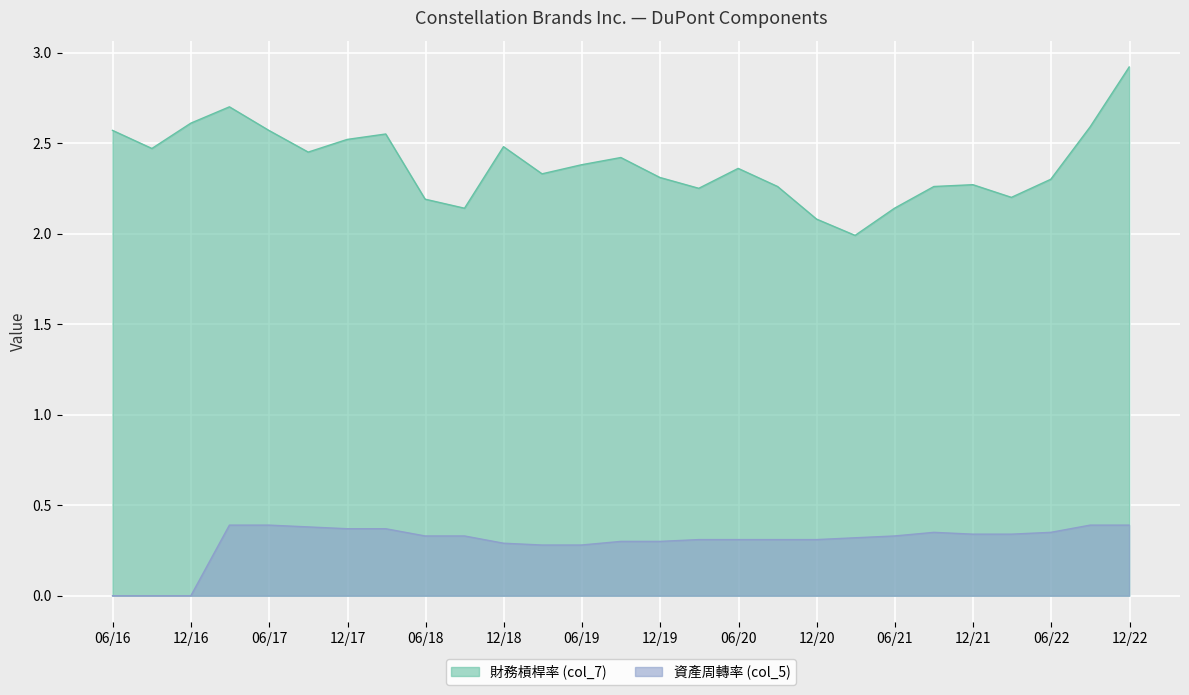

How many values in 資產周轉率 (col_5) are above zero?

24